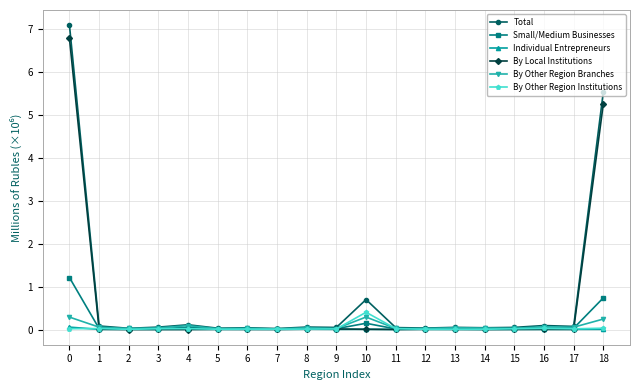

How many times do Small/Medium Businesses and By Local Institutions cross each other?

2